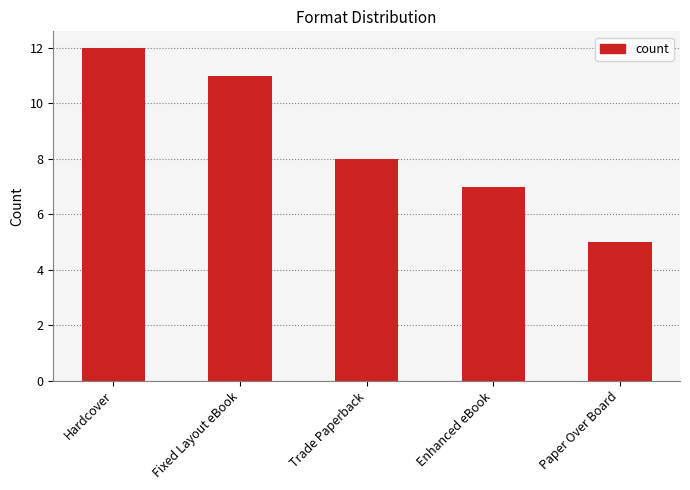

Which category has the highest value across all series?

Hardcover